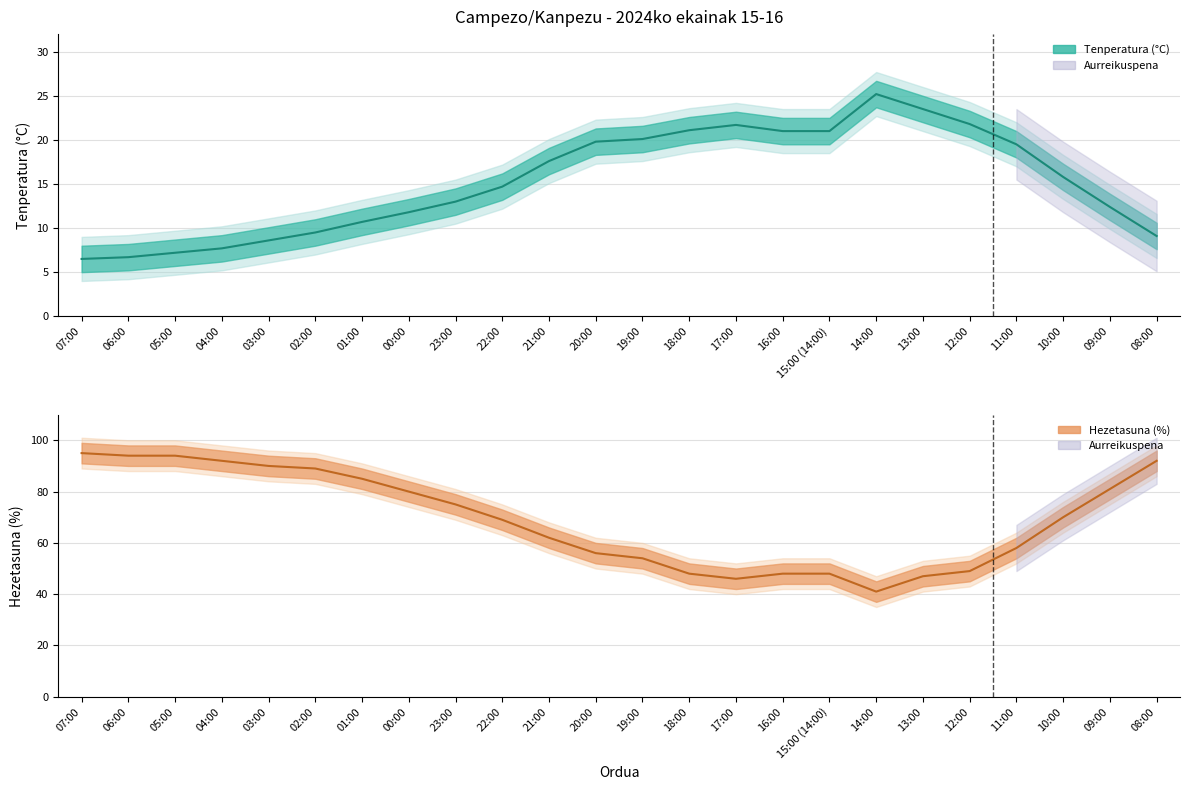

What is the maximum value shown in the chart?

95.0